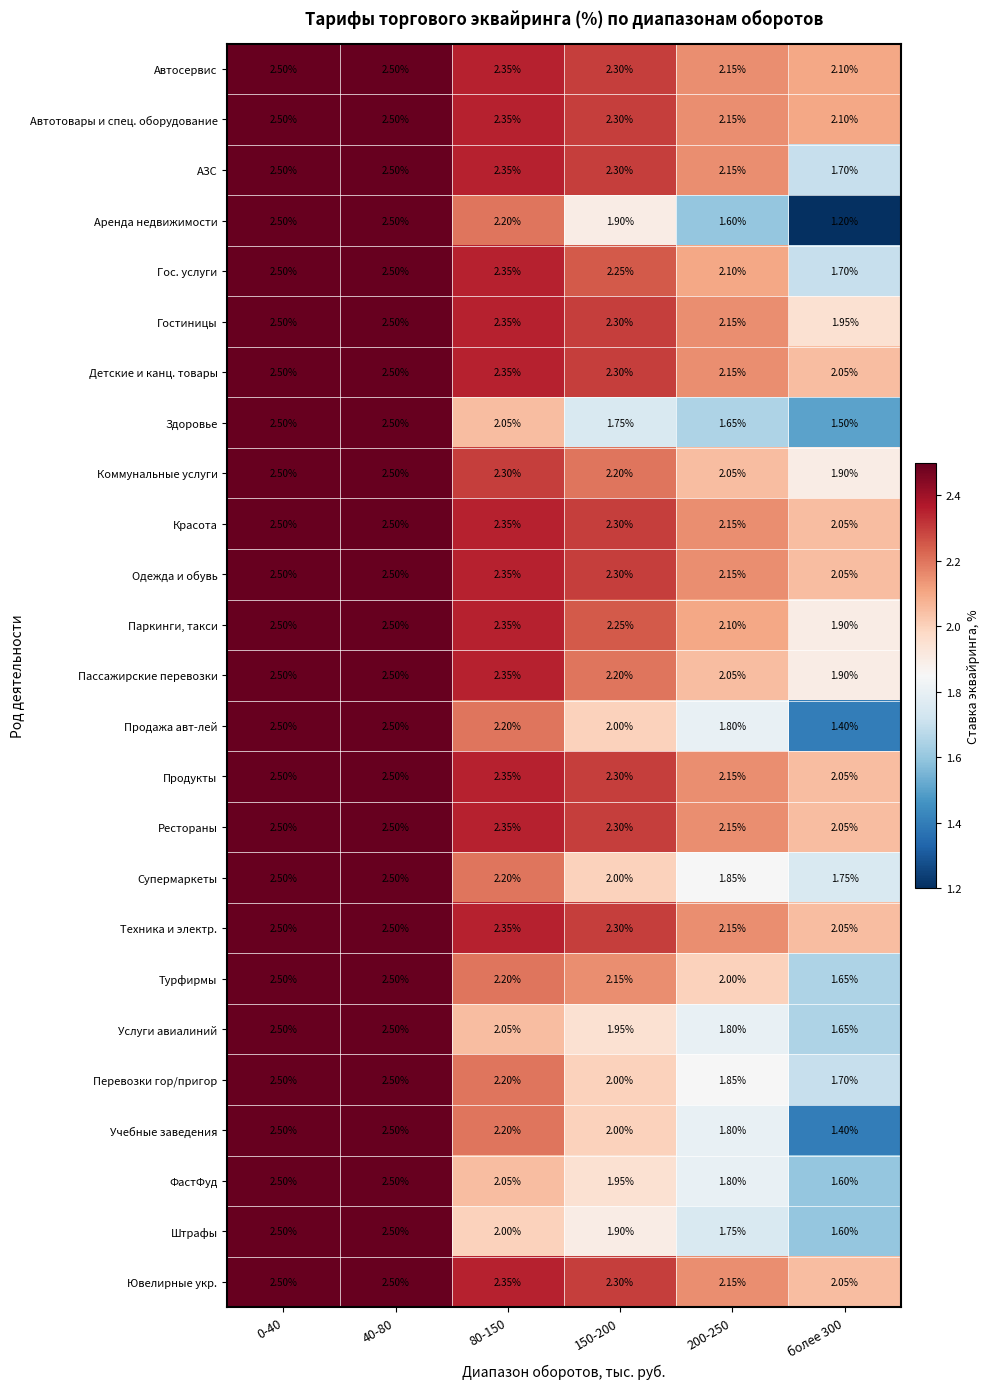

Is the value of Здоровье at 150-200 greater than the value of Автосервис at 200-250?

No